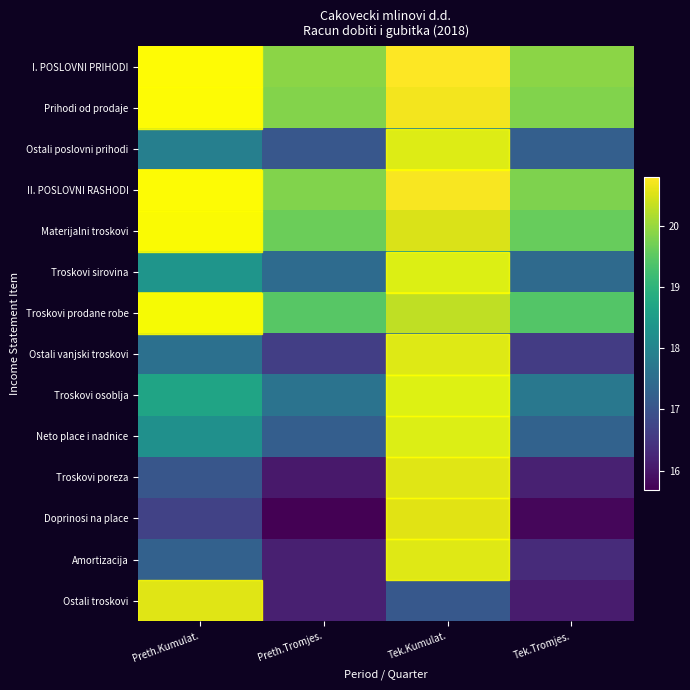

How many values in the II. POSLOVNI RASHODI series are below 20?

2